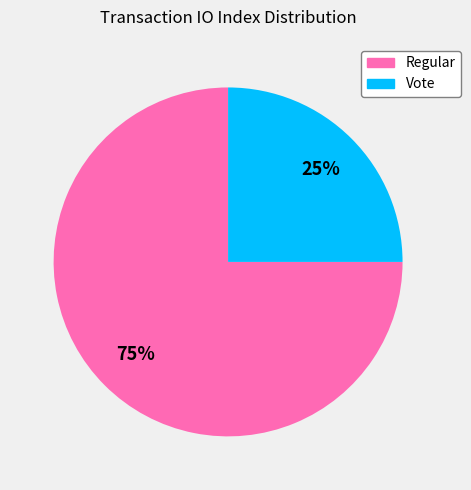

How many segments does this pie chart have?

2